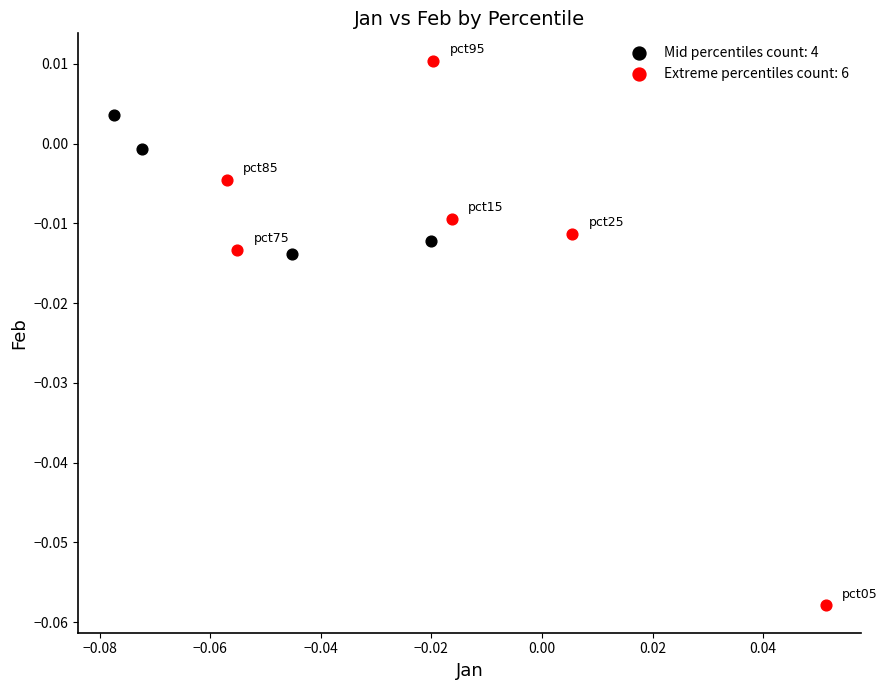

Which series has the widest spread of Y values?

Extreme percentiles count: 6